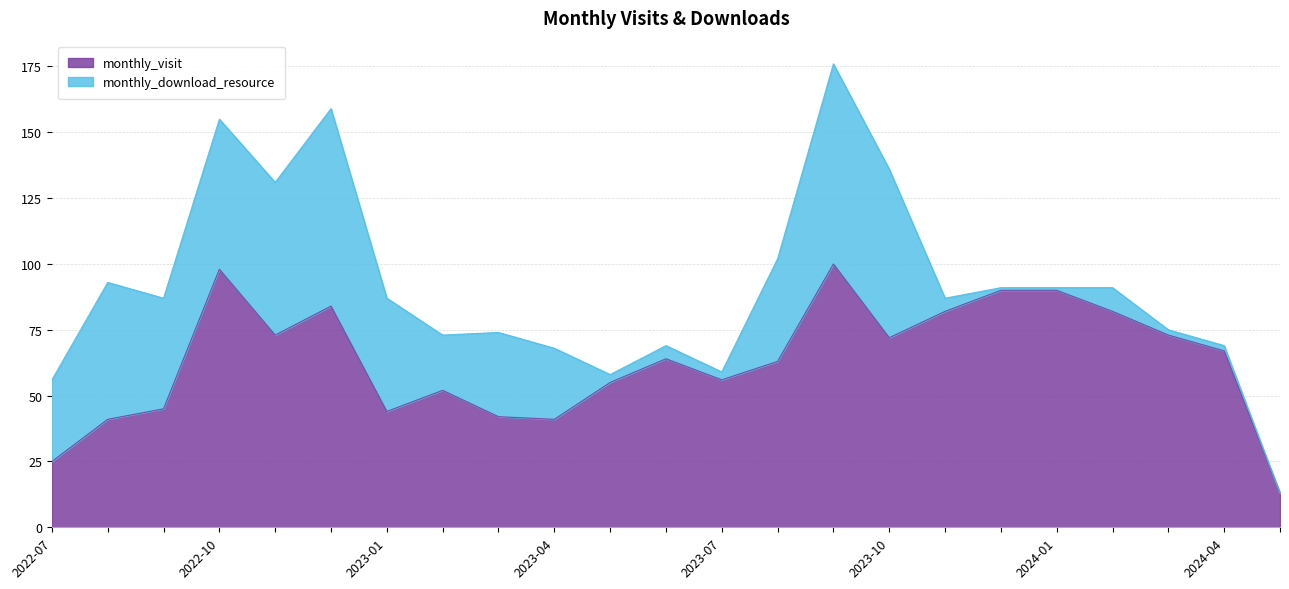

What is the lowest value of the monthly_visit series?

13